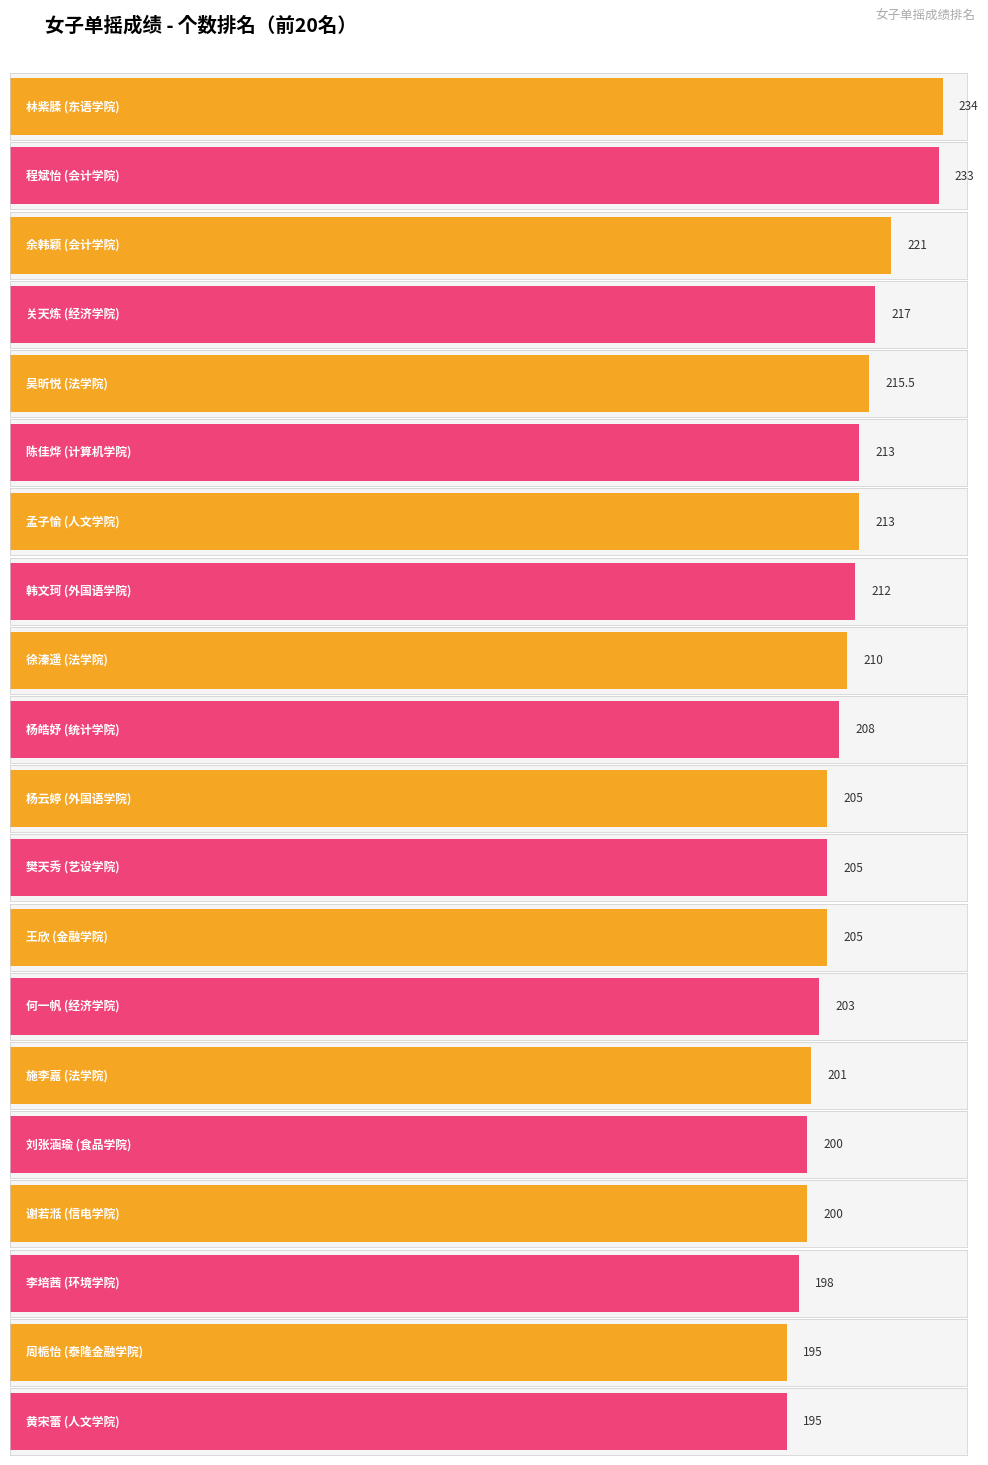

List the labels in order of value, largest first.

林紫腬, 程斌怡, 余韩颖, 关天炼, 吴昕悦, 陈佳烨, 孟子愉, 韩文珂, 徐溱遥, 杨皓妤, 杨云婷, 樊天秀, 王欣, 何一帆, 施李嘉, 刘张涵瑜, 谢若湉, 李培茜, 周栀怡, 黄宋蕾